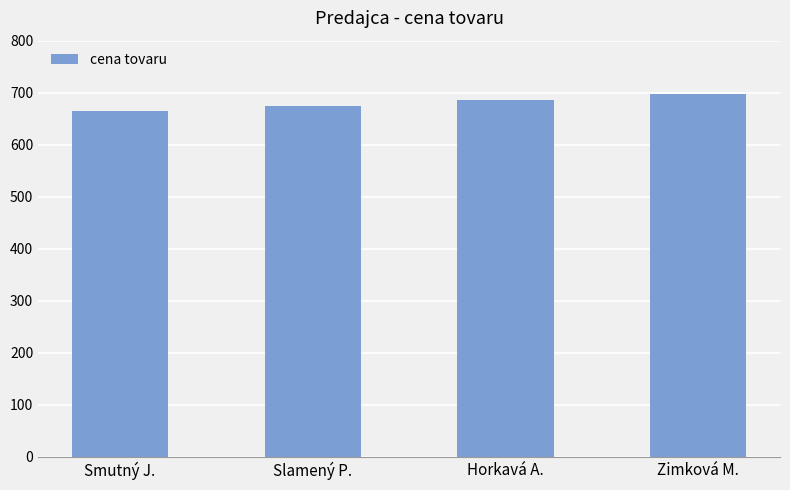

What is the difference between the maximum and second lowest values?

22.1